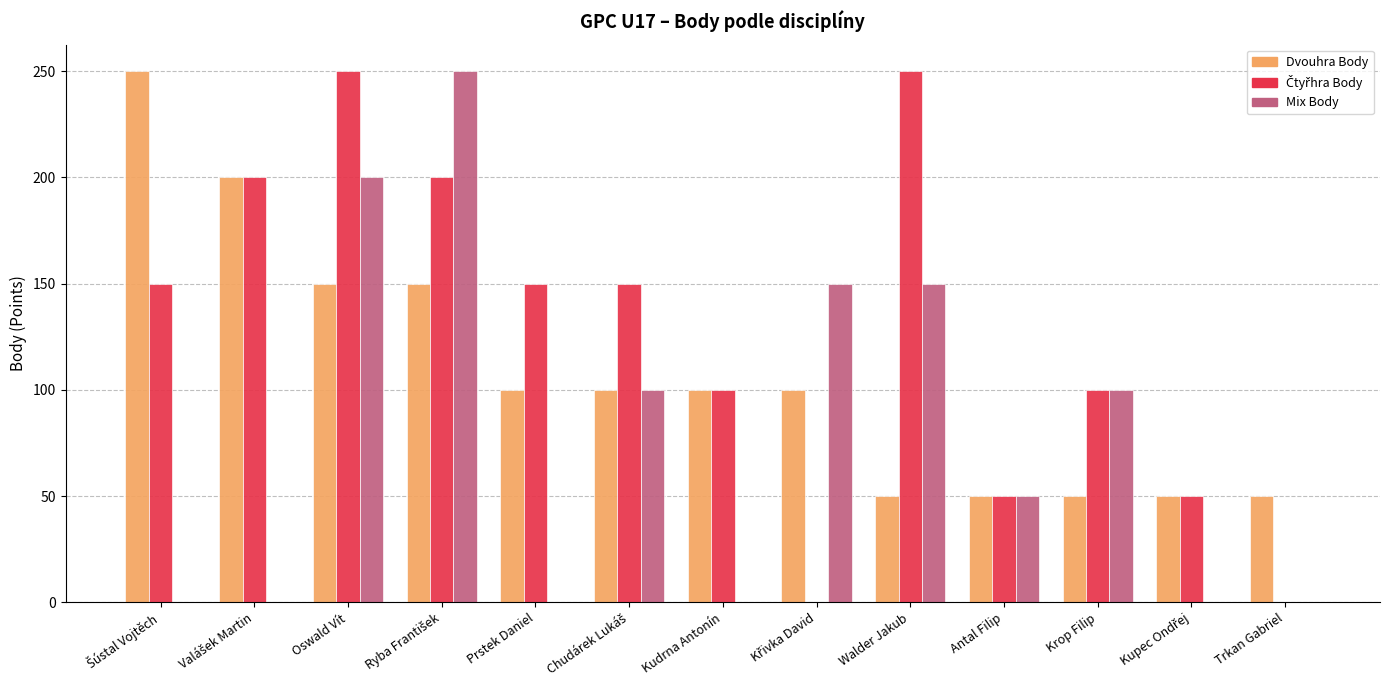

True or false: Mix Body has a value of 50 at Antal Filip.

True